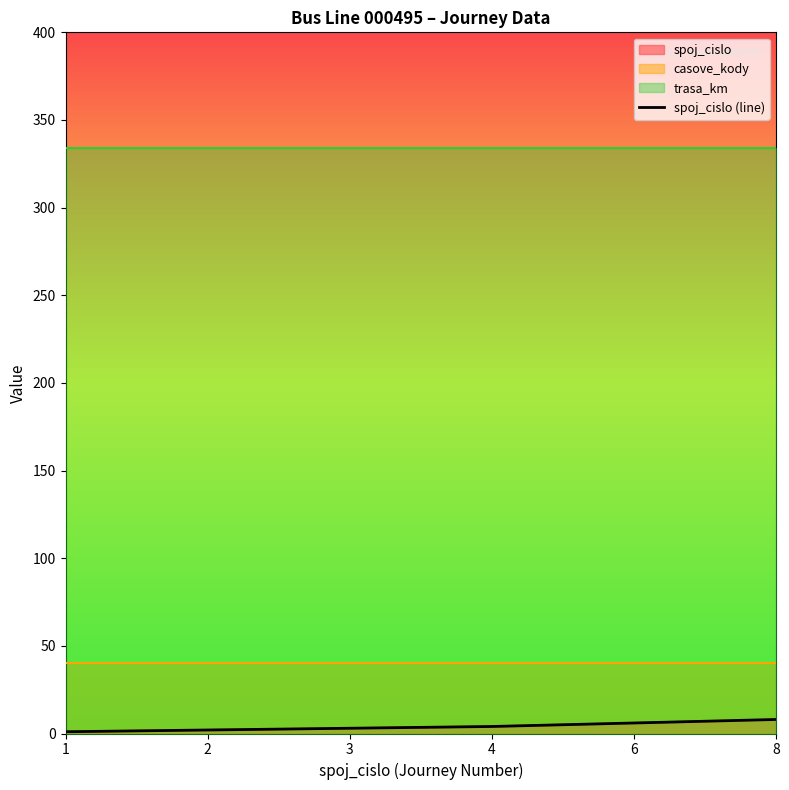

What is the difference between the maximum and minimum values?

7